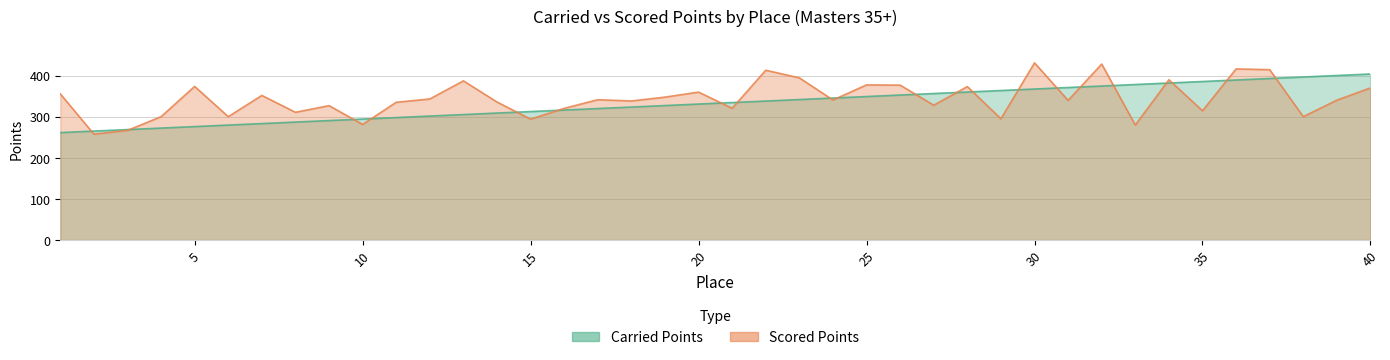

Which series has the largest total across all categories?

Scored Points